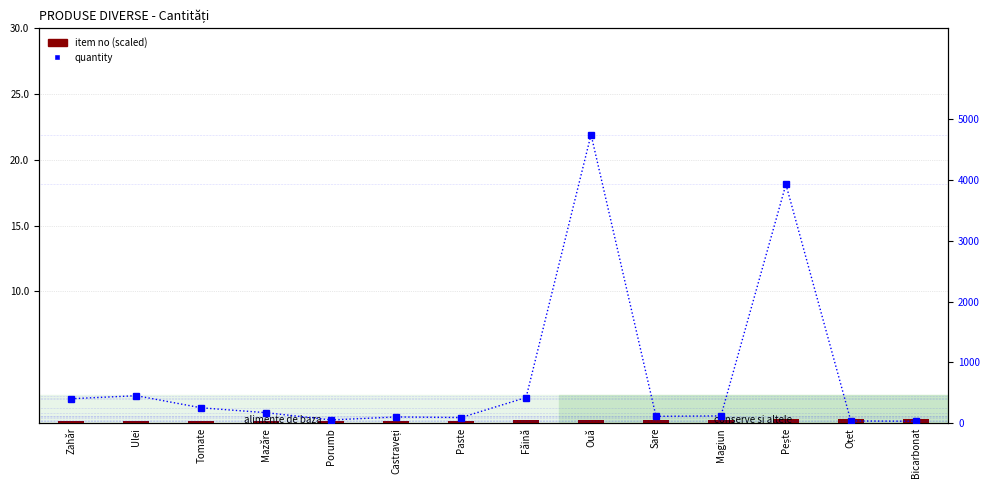

What is the label of the 4th bar from the left?

Mazăre